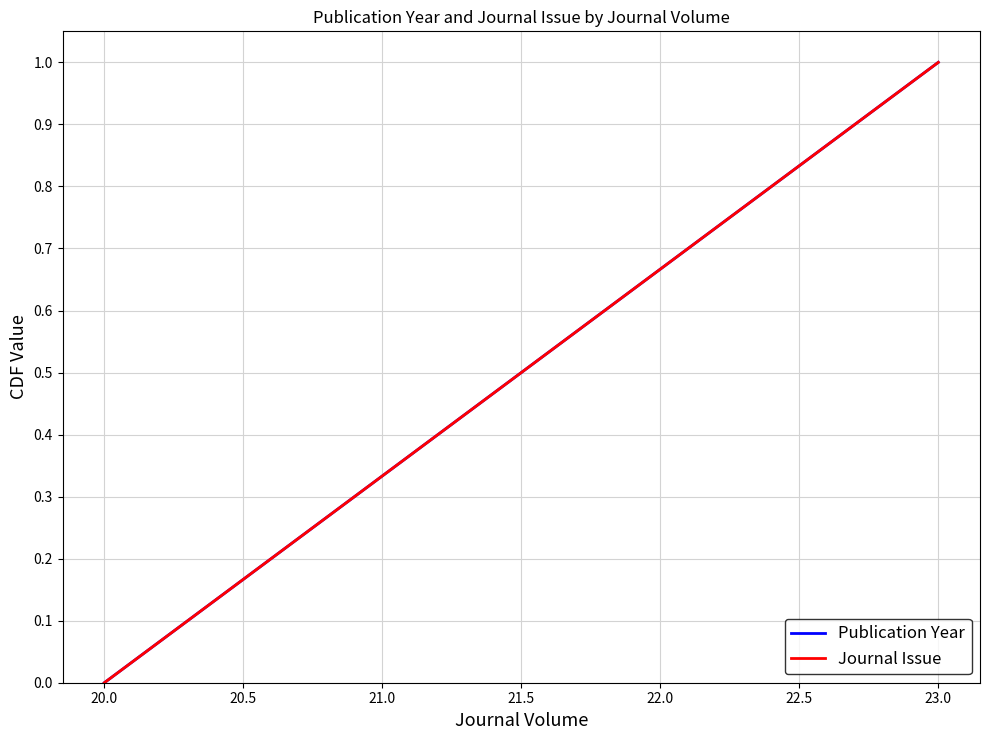

Does the chart display data point markers on the line(s)?

No